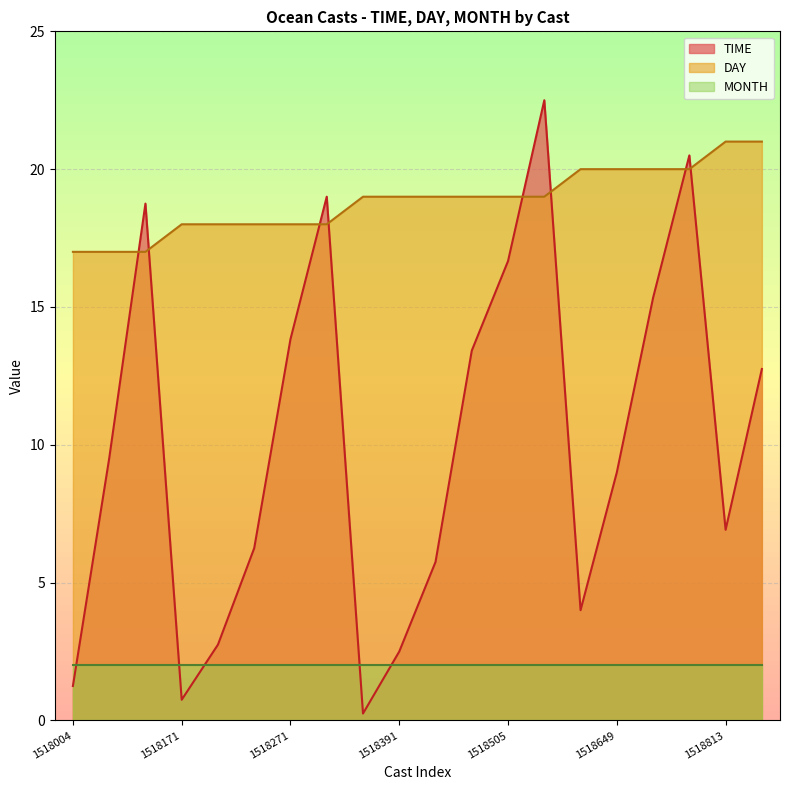

Is the value of DAY at 1518505 greater than the value of TIME at 1518505?

Yes